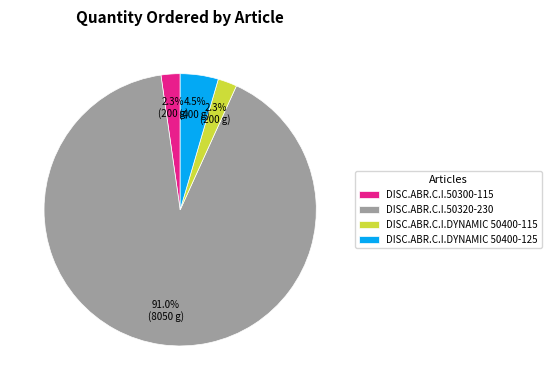

Is there a majority slice in this chart?

Yes